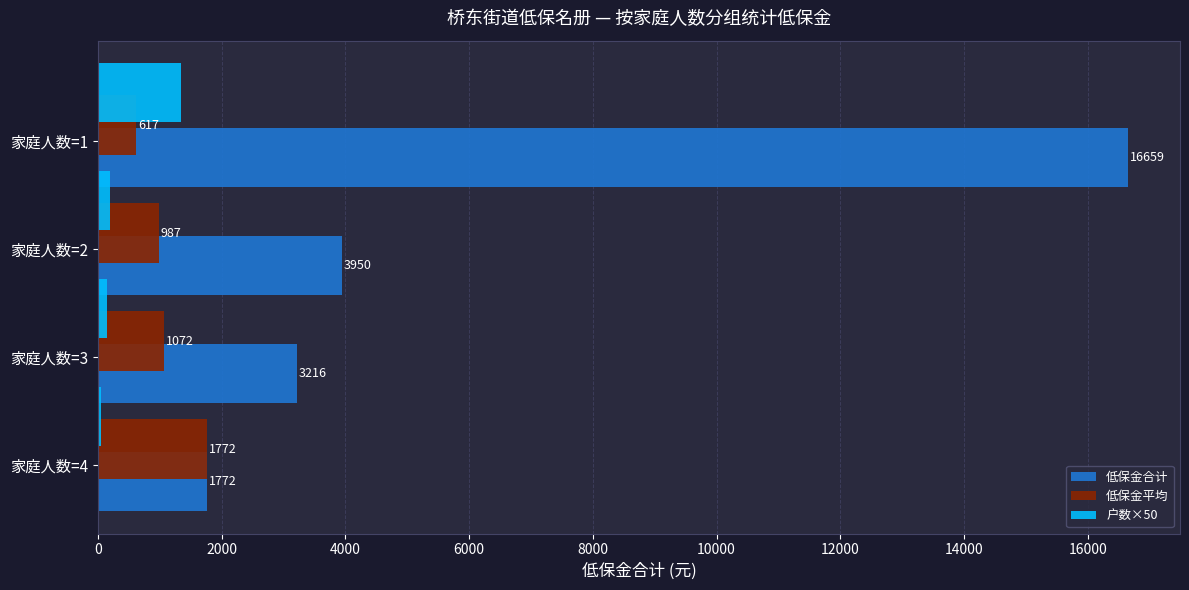

Between 家庭人数=2 and 家庭人数=4, which series saw the biggest shift?

低保金合计